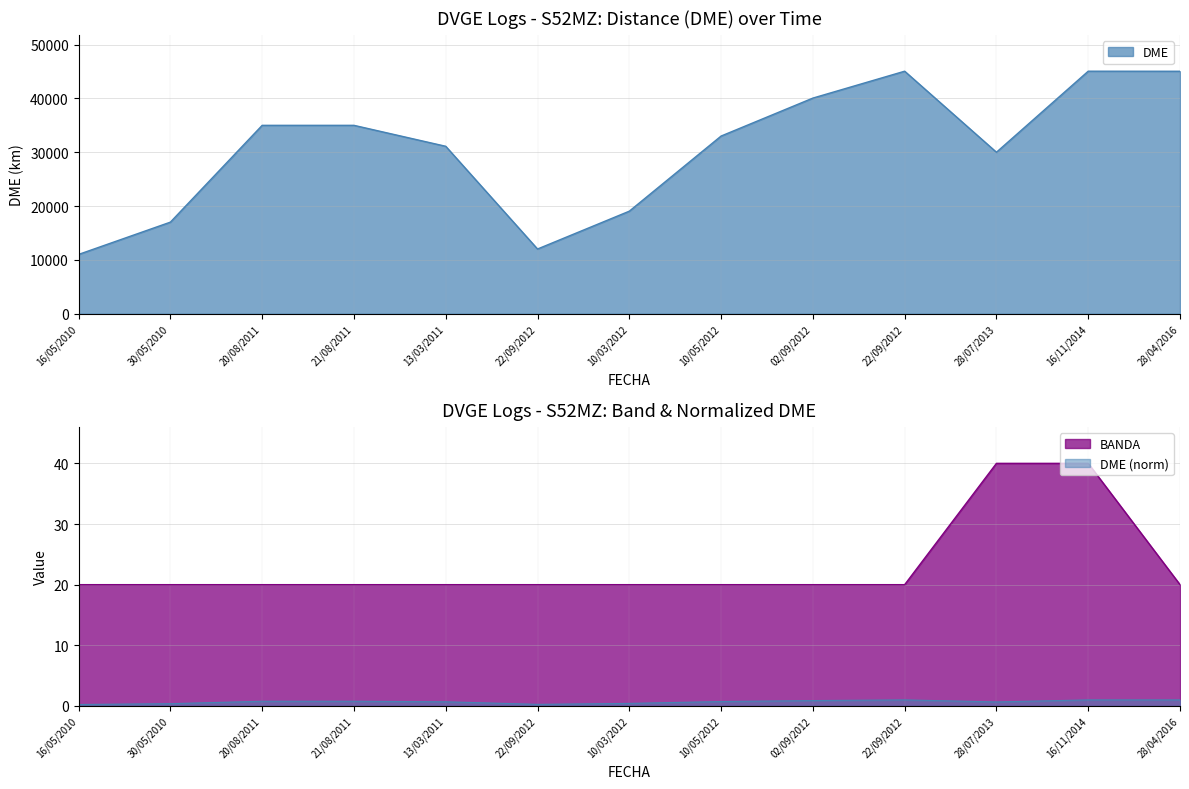

Reading left to right, list all the values displayed in this chart.

DME: 11035	17032	35014	35014	31123	12040	19067	33025	40076	45071	30019	45072	45059
BANDA: 20	20	20	20	20	20	20	20	20	20	40	40	20